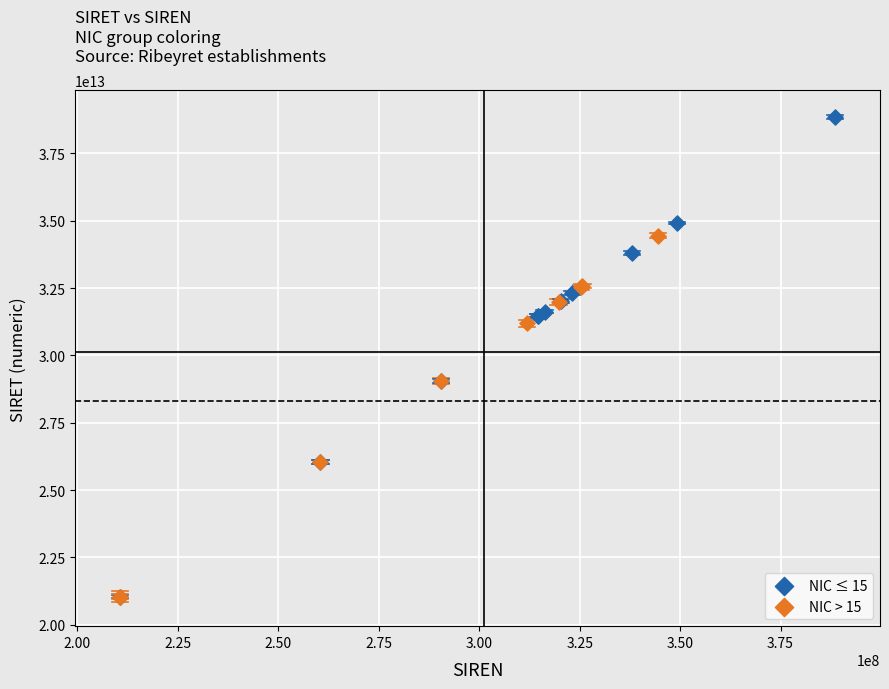

Which series has the largest Y range (max minus min)?

NIC ≤ 15